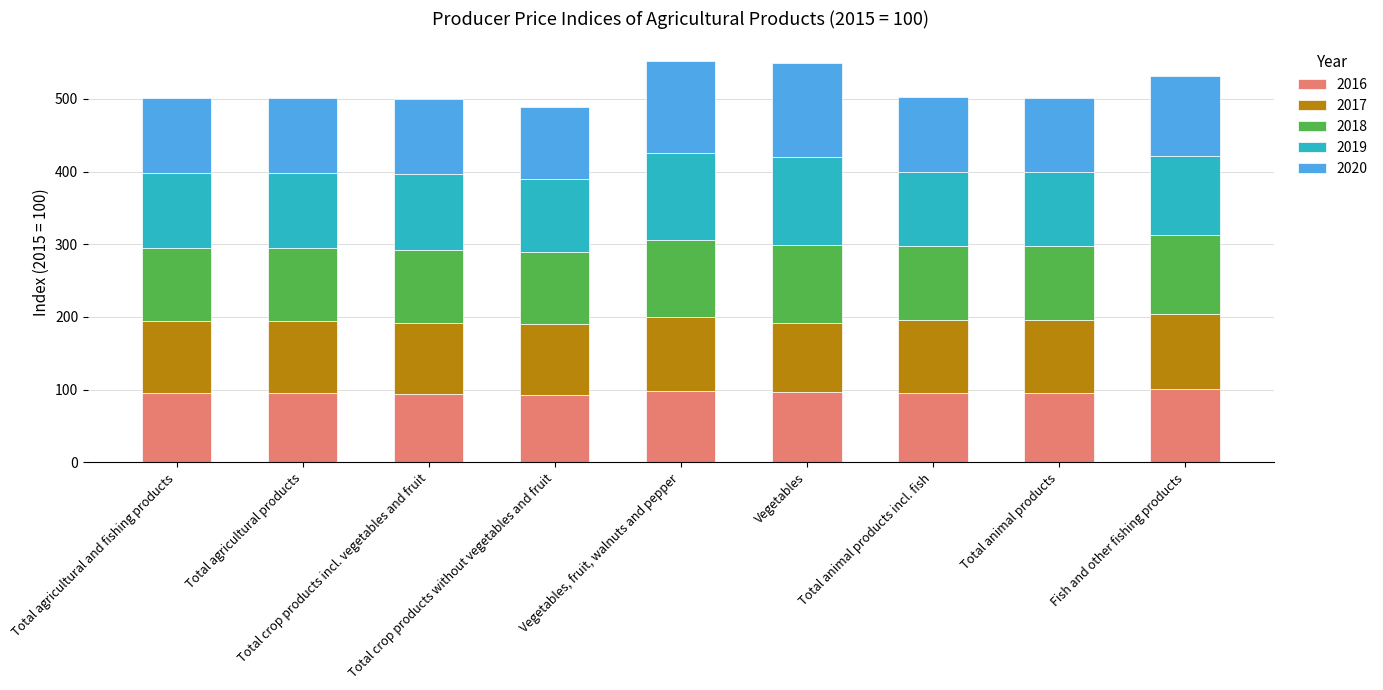

What is the minimum value for 2016?

93.0